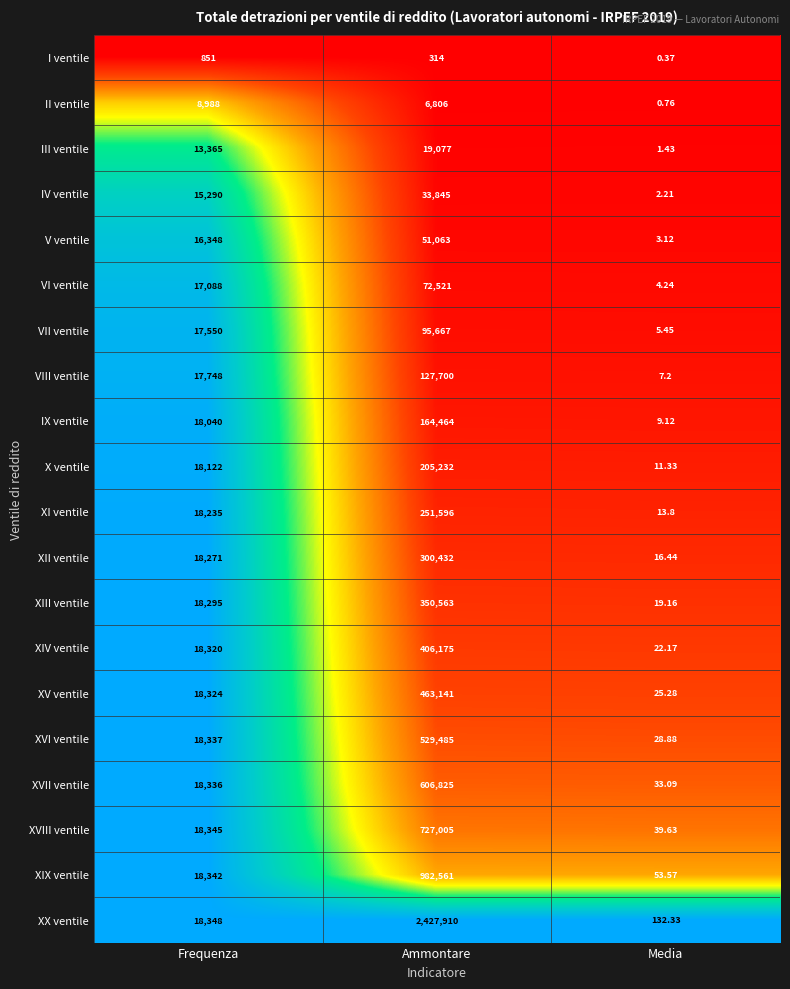

Which category has the lowest value across all series?

Media